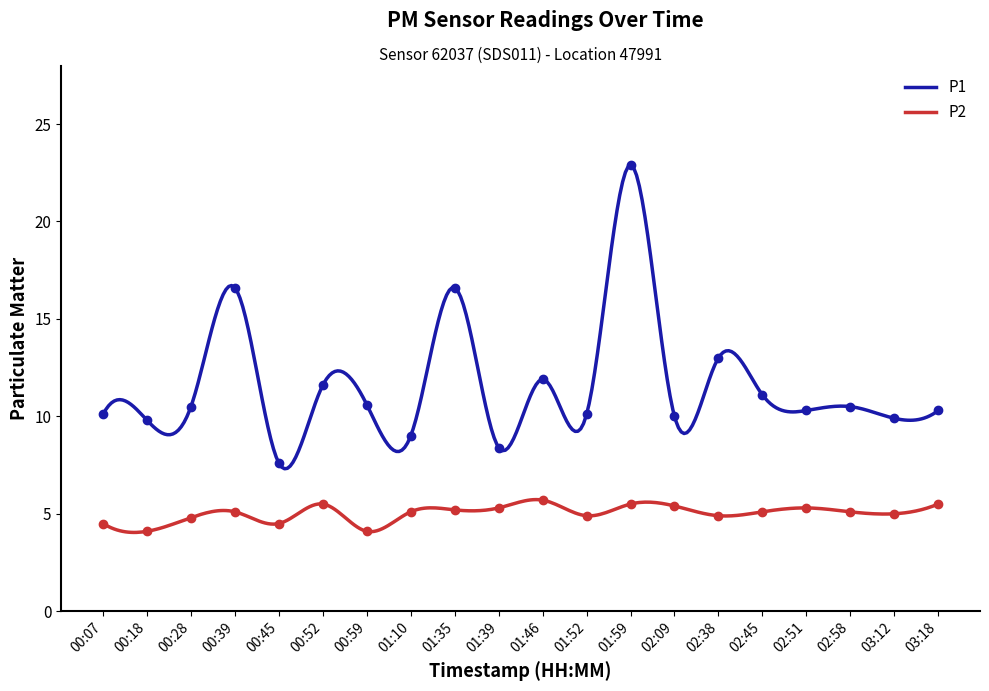

The value of P2 at 03:18 is 5.5. True or false?

True